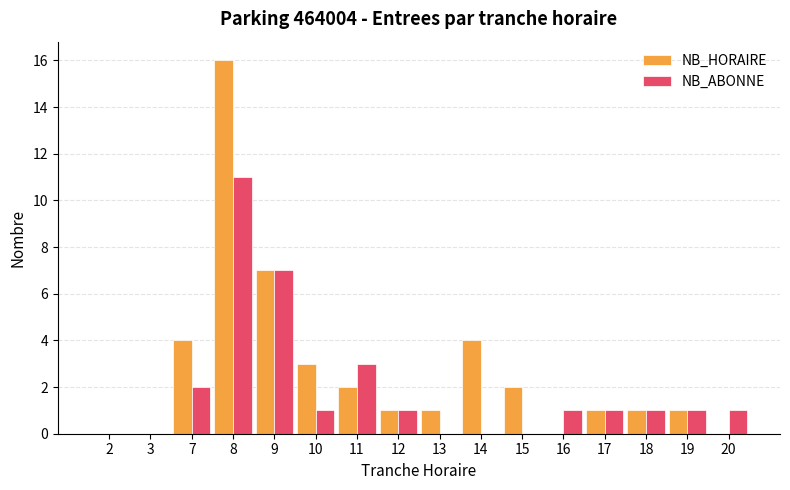

What is the difference between the NB_HORAIRE values at 11 and 10?

1